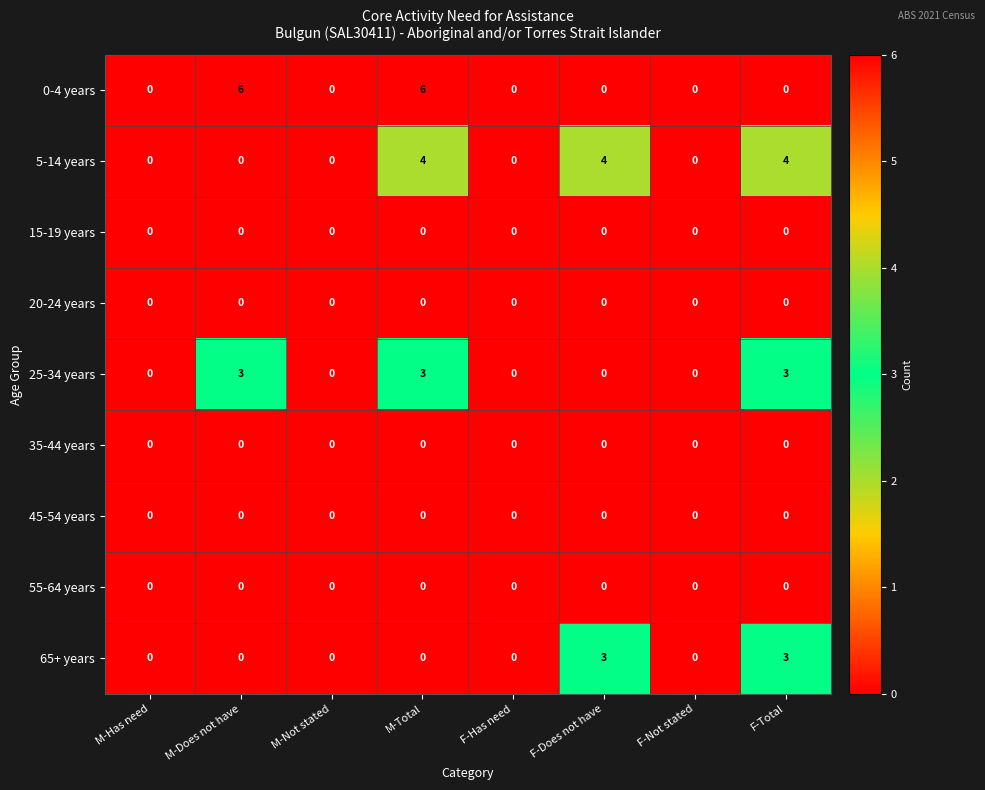

Is it true that 5-14 years equals 0 at F-Has need?

True